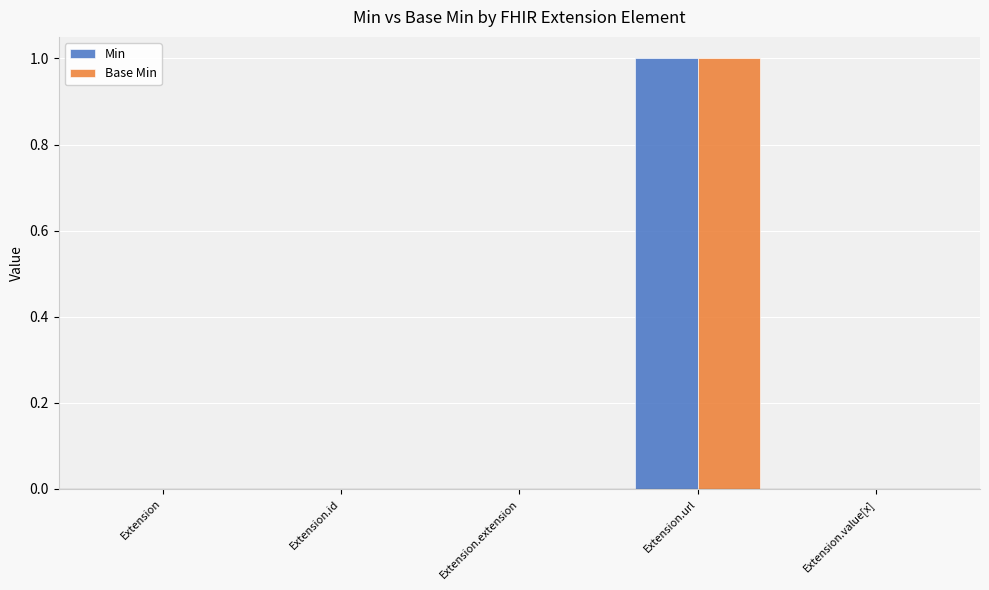

True or false: Base Min has a value of 0 at Extension.extension.

True